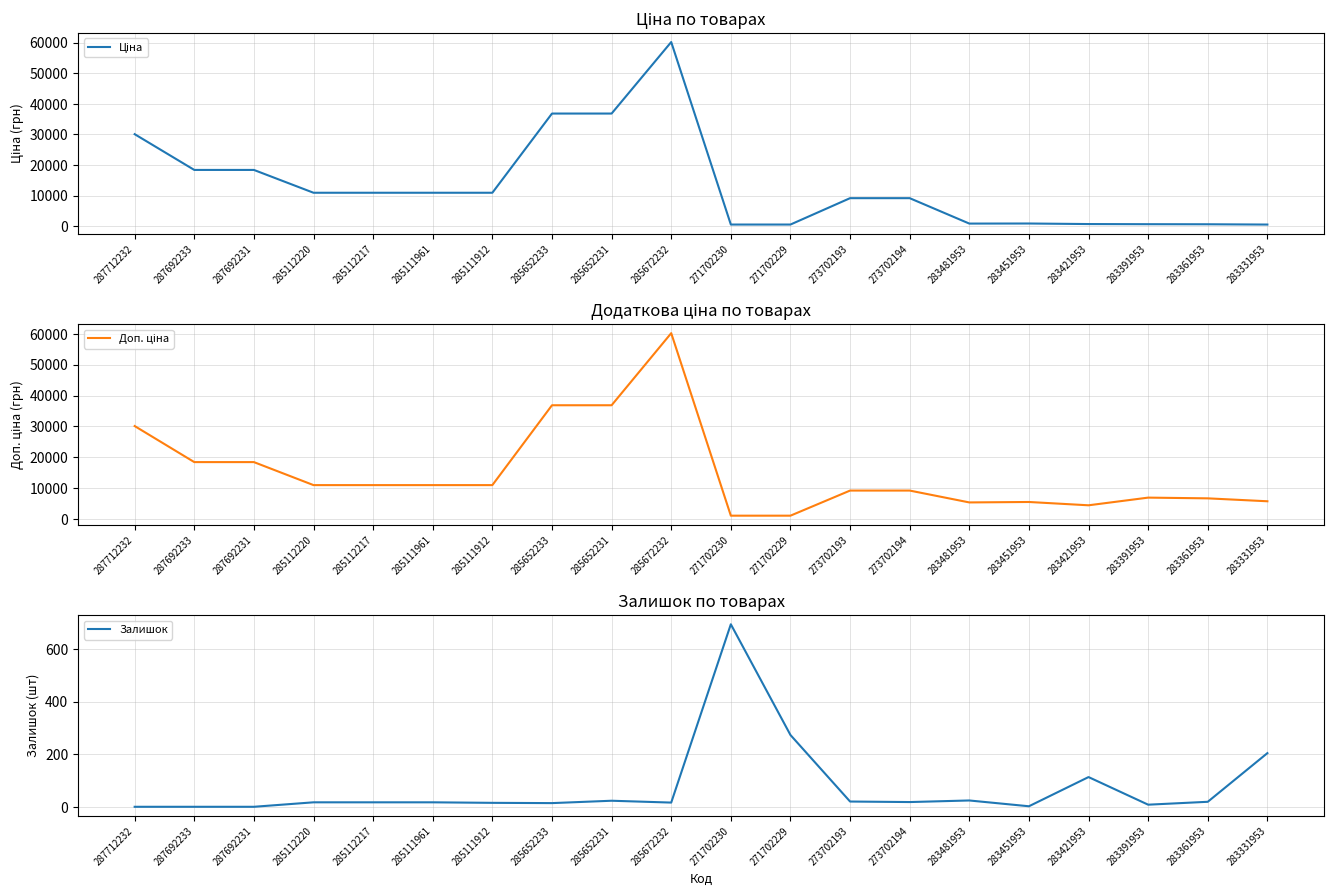

At which category is the sum across all series the highest?

285672232